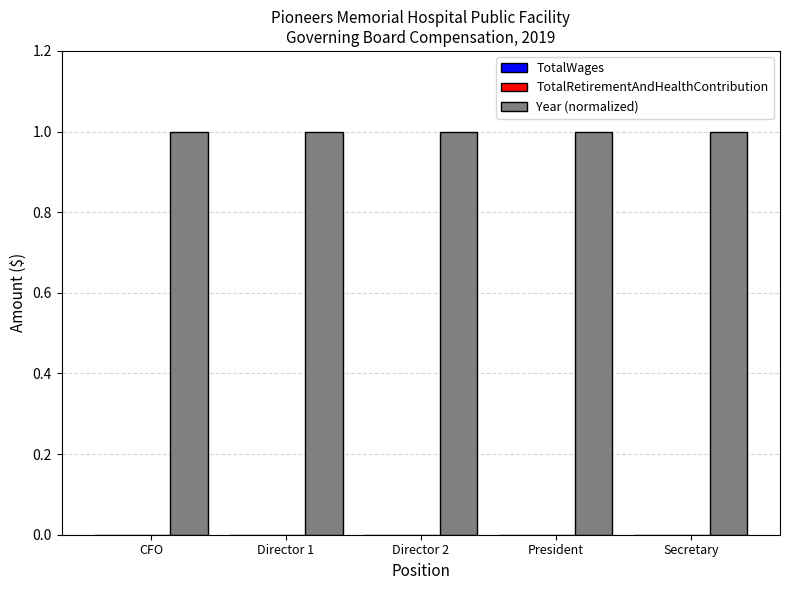

What is the sum of all Year (normalized) values?

5